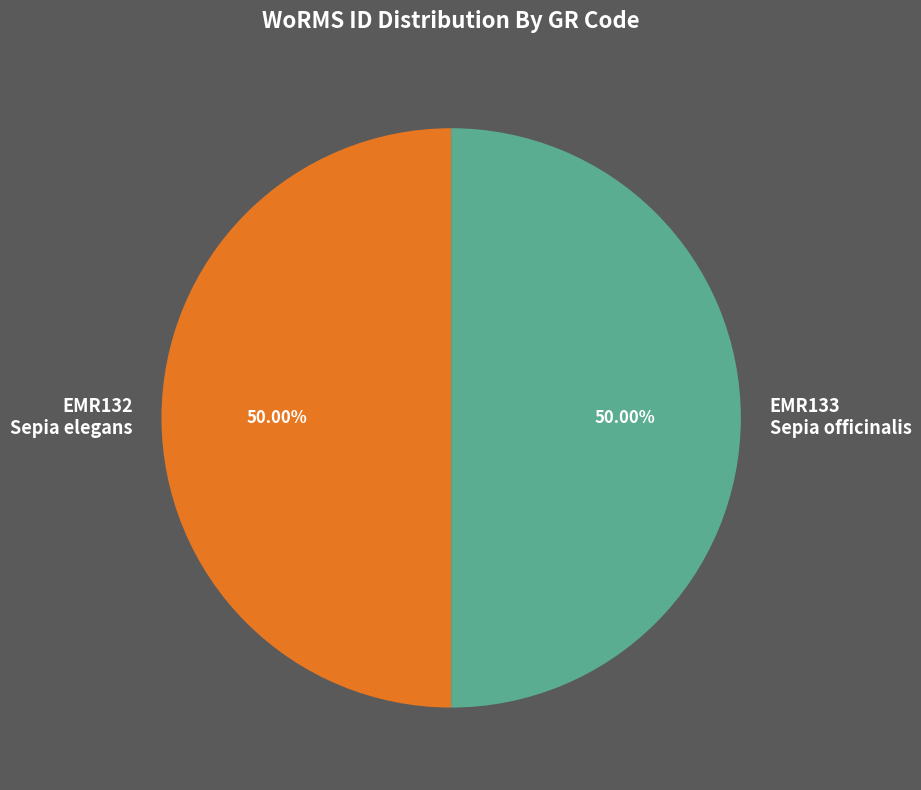

Combined, do EMR133 Sepia officinalis and EMR132 Sepia elegans account for over 50%?

Yes